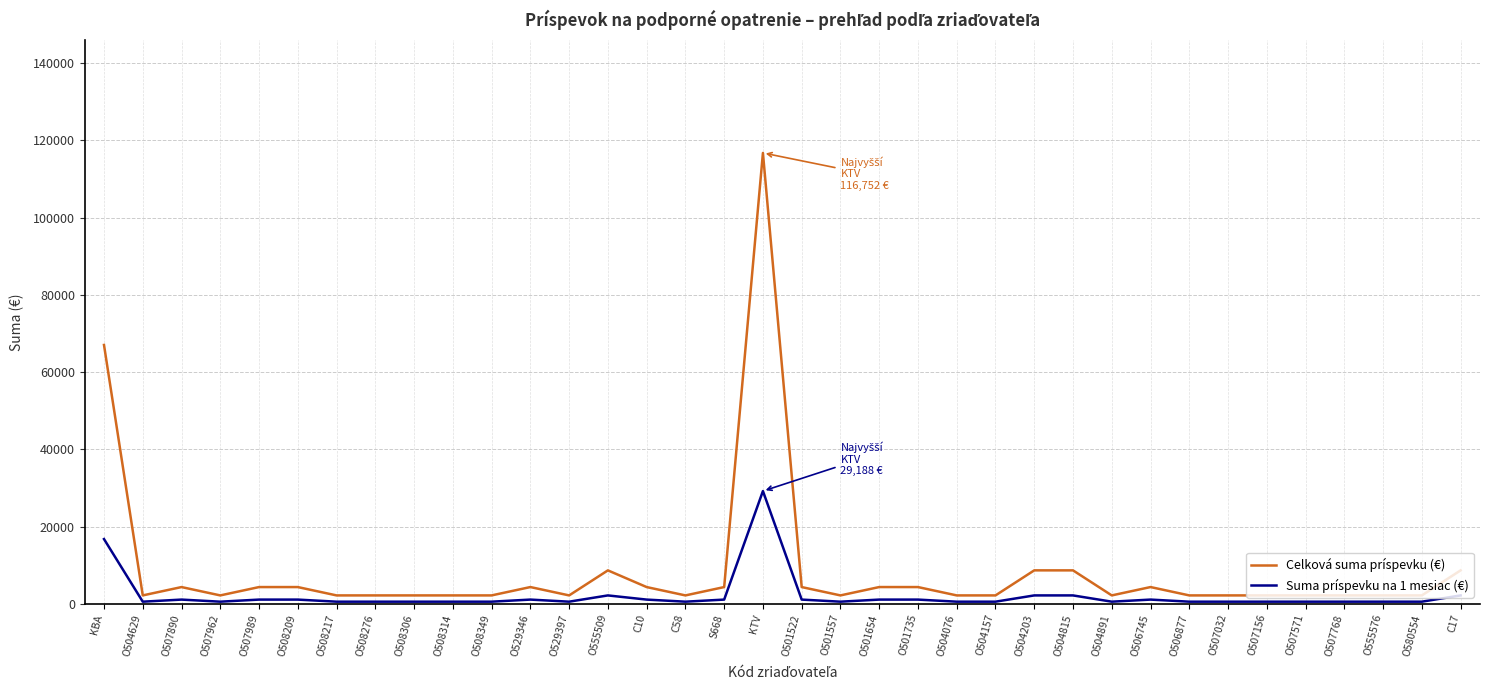

What is the average value of the Suma príspevku na 1 mesiac (€) series?

2117